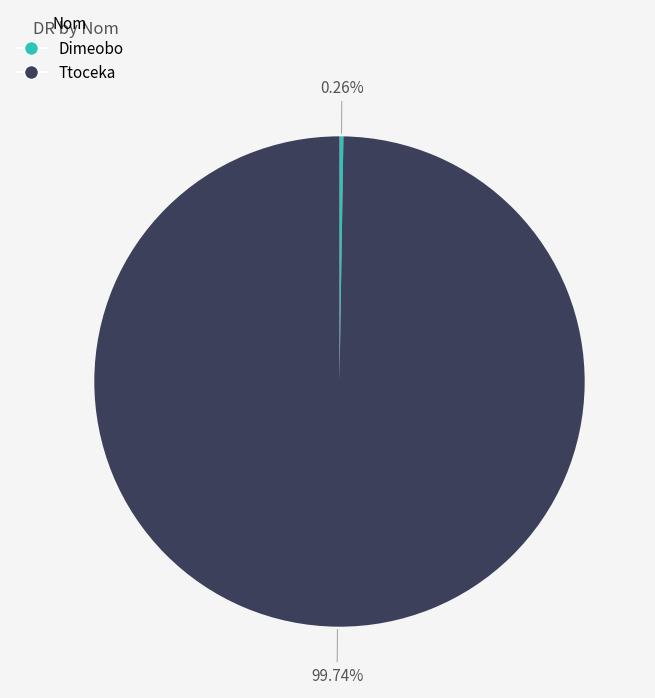

How much of the chart is everything except Ttoceka?

0.3%